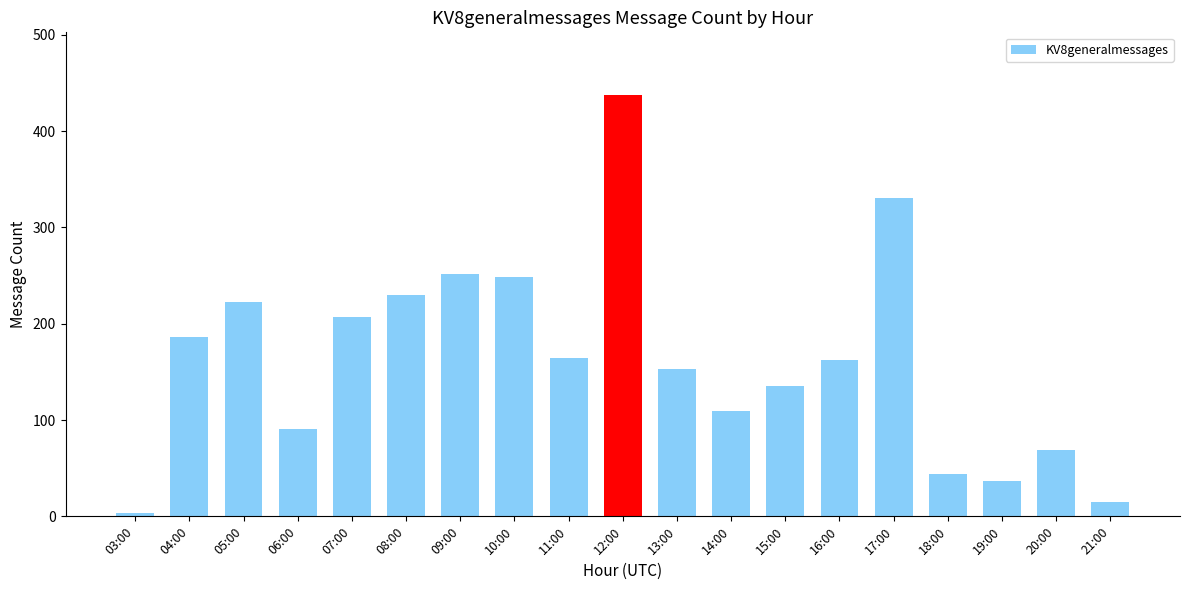

What is the sum of all values?

3097